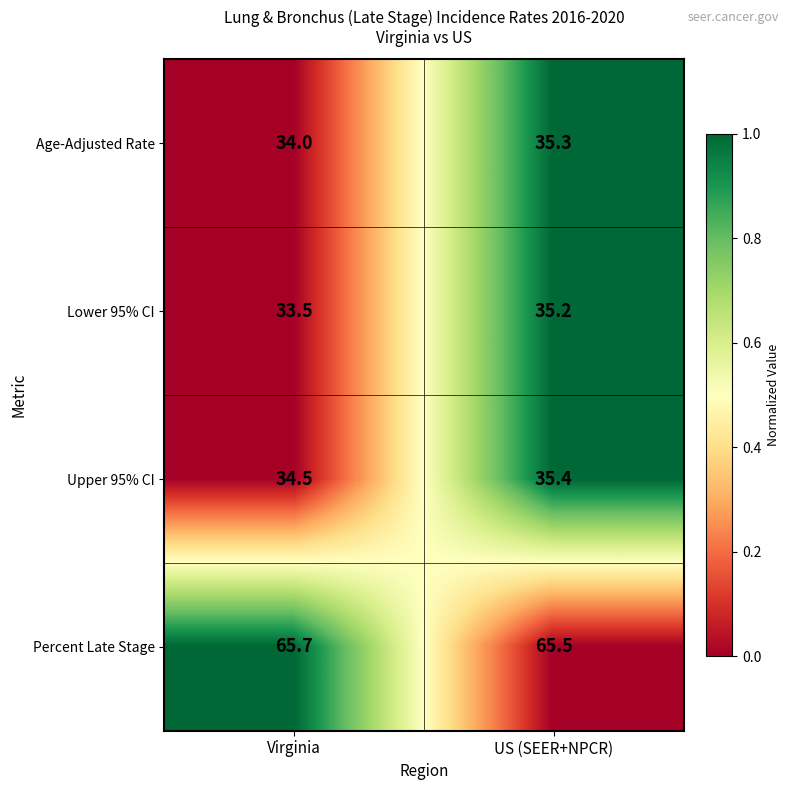

True or false: Age-Adjusted Rate has a value of 58.5 at Virginia.

False